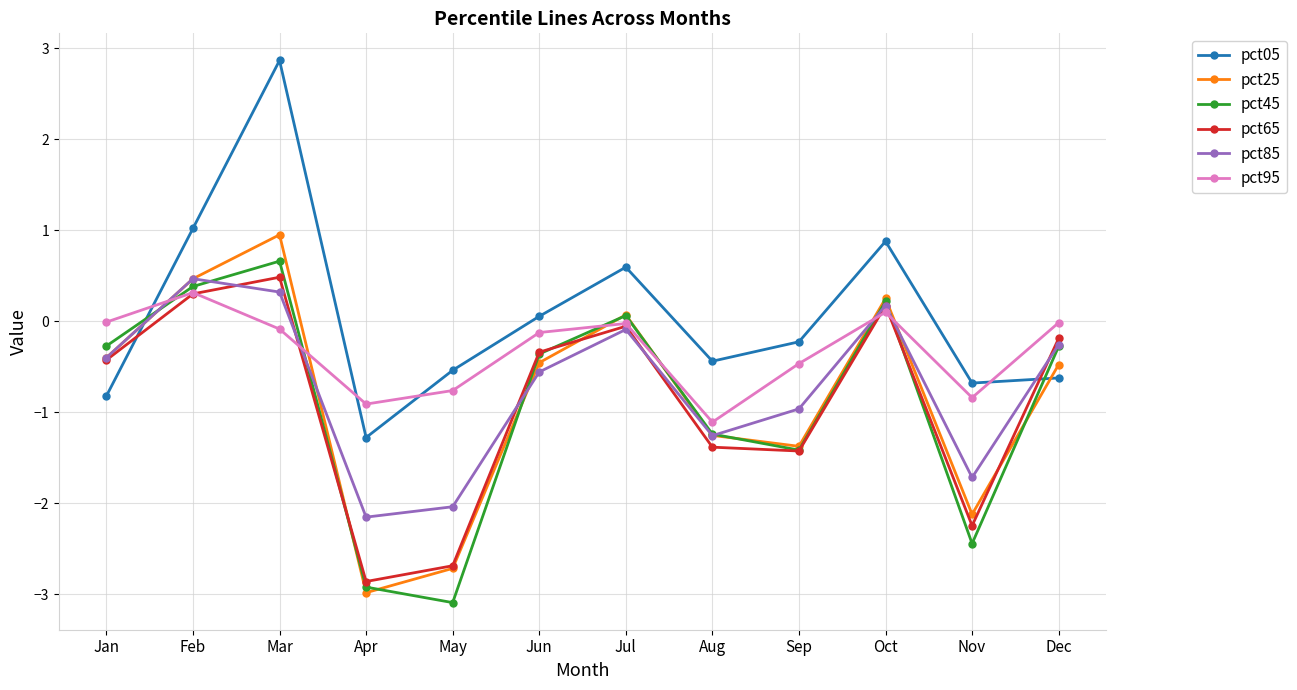

What is the difference between the pct85 values at Jun and Aug?

0.7